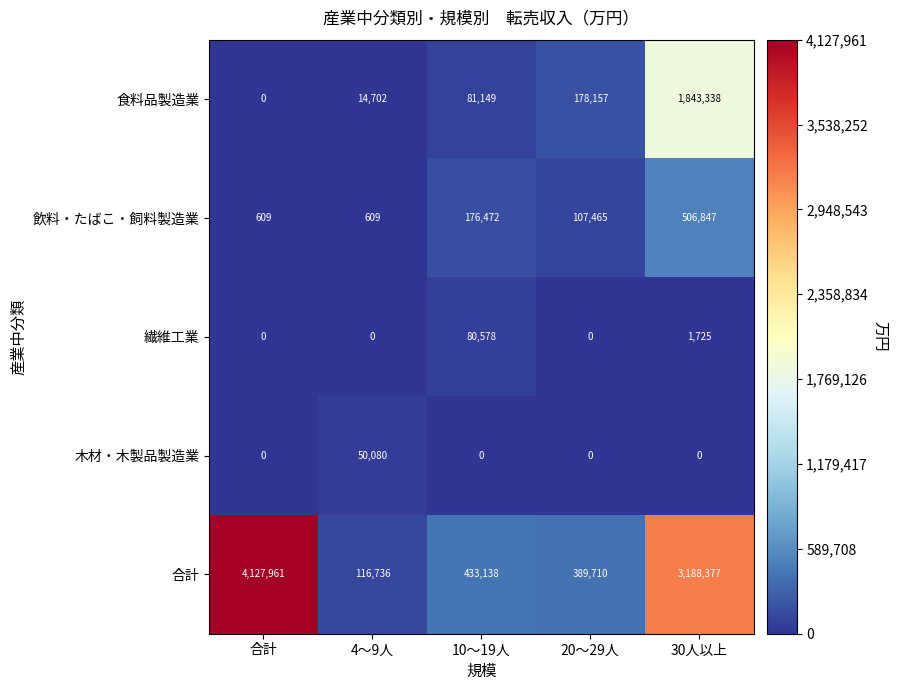

Which series changed the most between 10～19人 and 20～29人?

食料品製造業